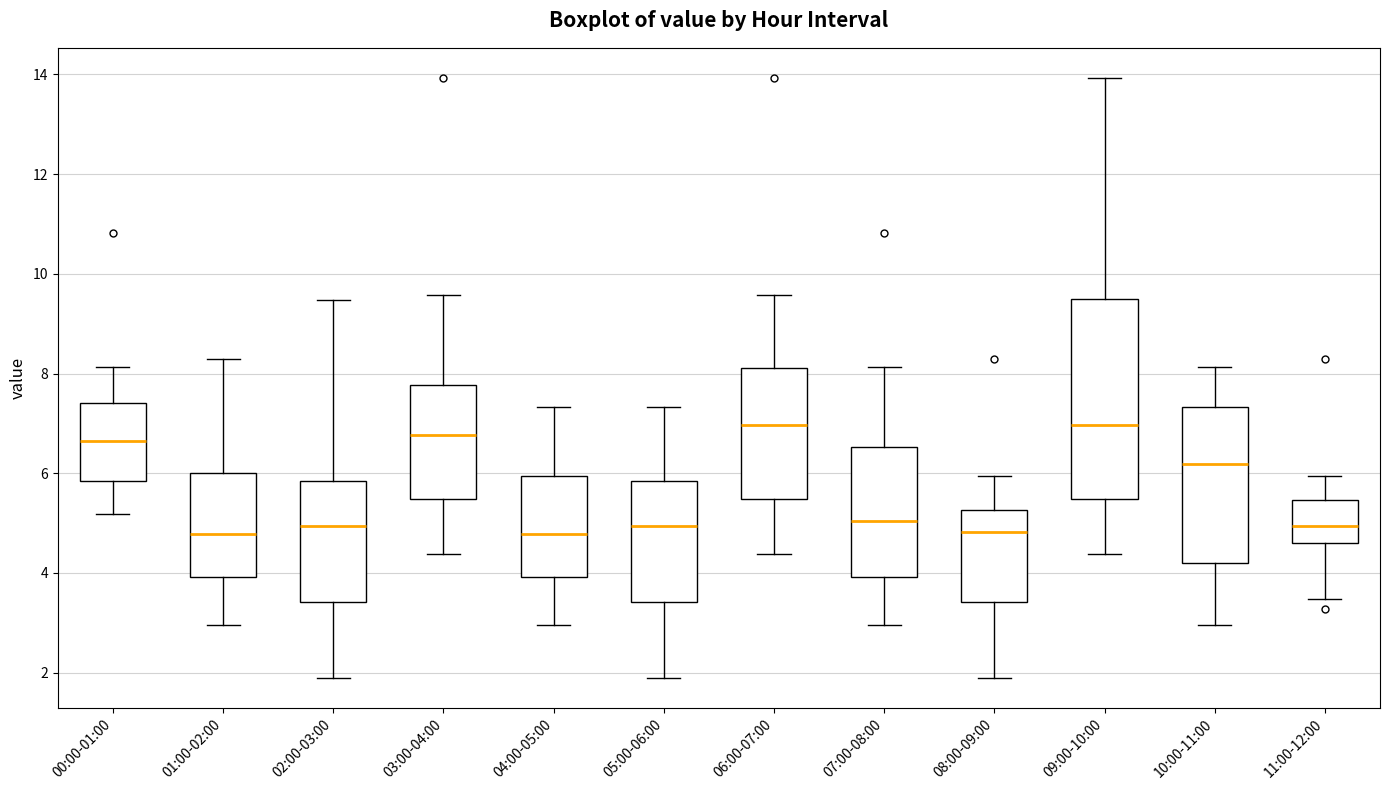

Which box is the tallest, from its lower edge to its upper edge?

09:00-10:00